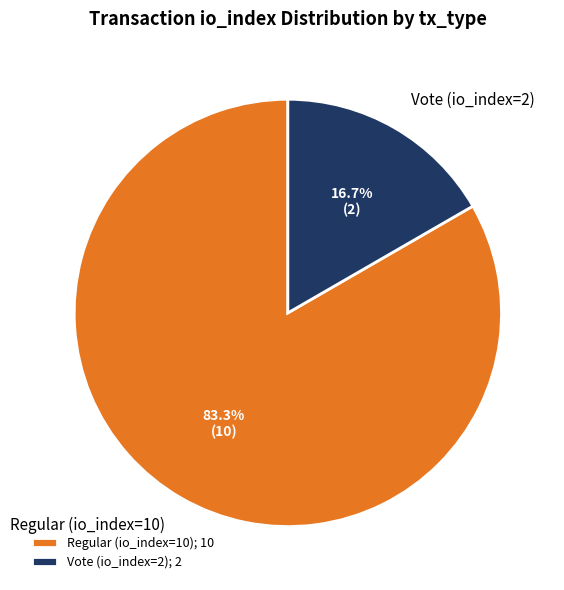

Does Regular (io_index=10) represent more than half of the total?

Yes